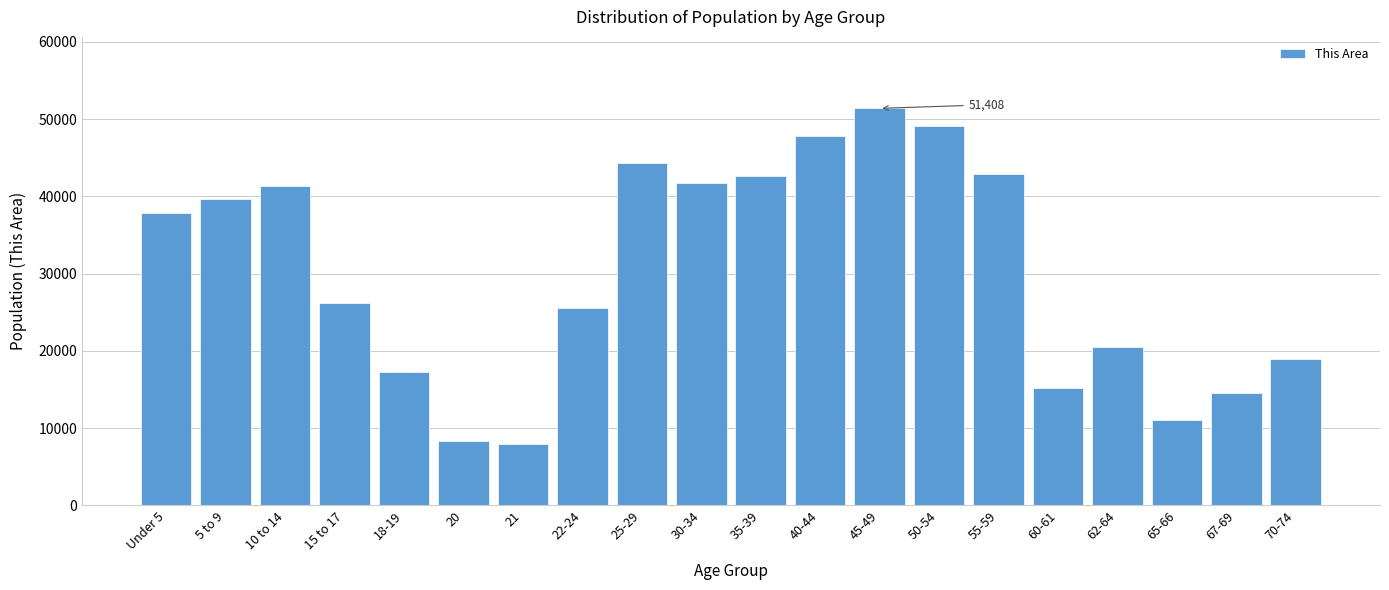

Reading left to right, transcribe all the data shown in this chart.

37822	39696	41385	26159	17206	8336	7935	25560	44355	41732	42588	47862	51408	49069	42907	15129	20476	11103	14601	18996